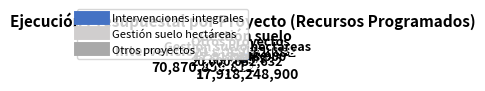

Is there any slice that represents more than half of the pie?

Yes